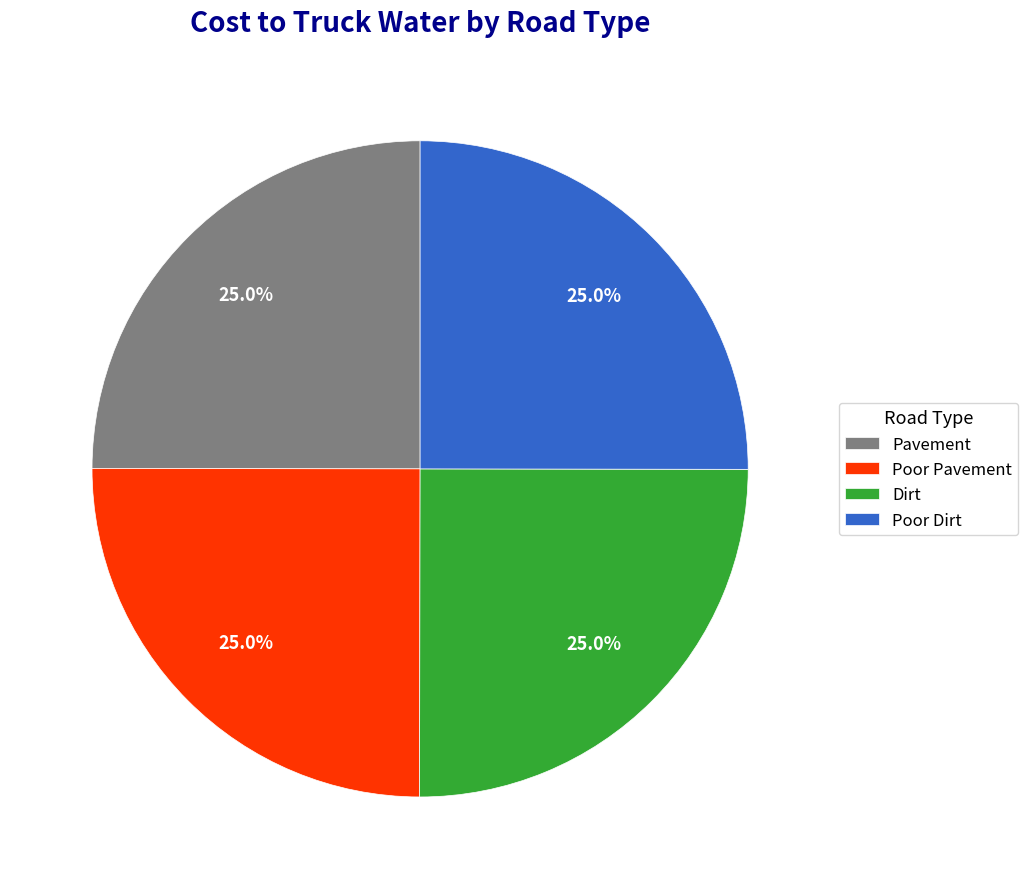

To the nearest percent, what portion does Dirt represent?

25%